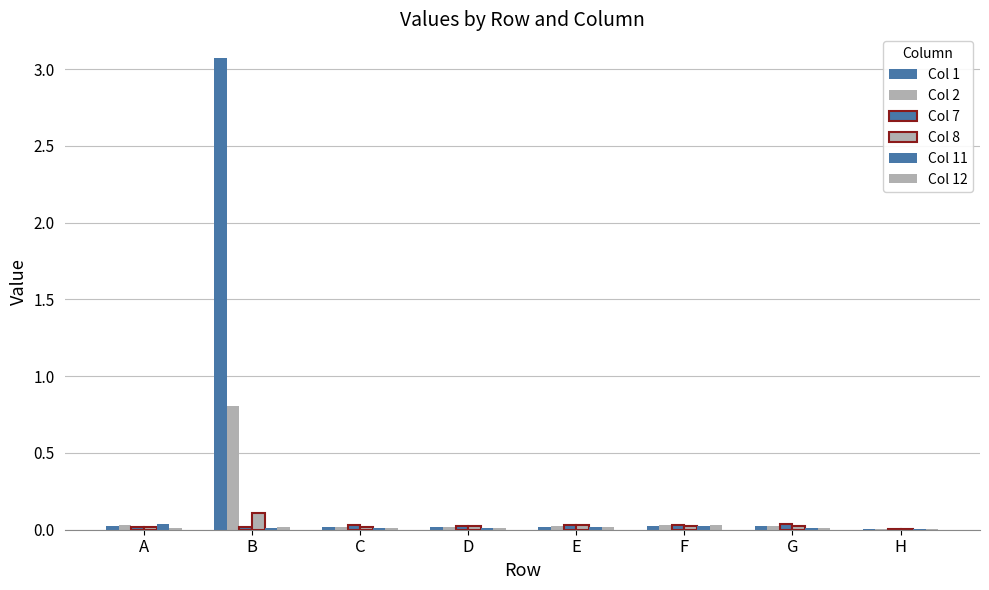

How many groups of bars are there?

8